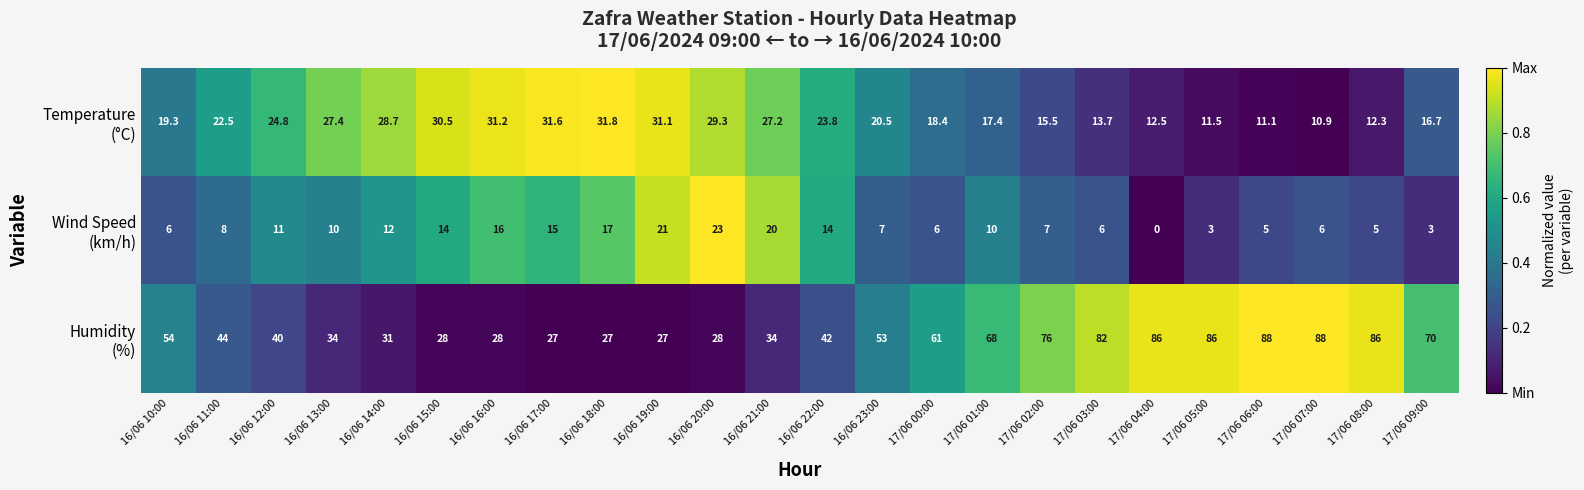

At which category does the chart reach its minimum across all series?

17/06 04:00